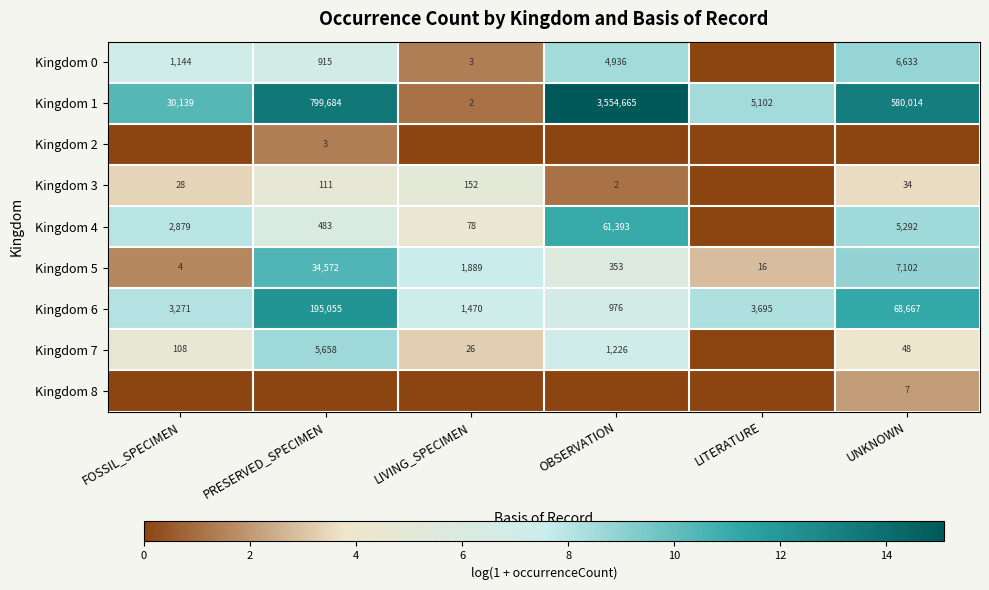

What is the difference between the second highest and second lowest values in the Kingdom 1 series?

794582